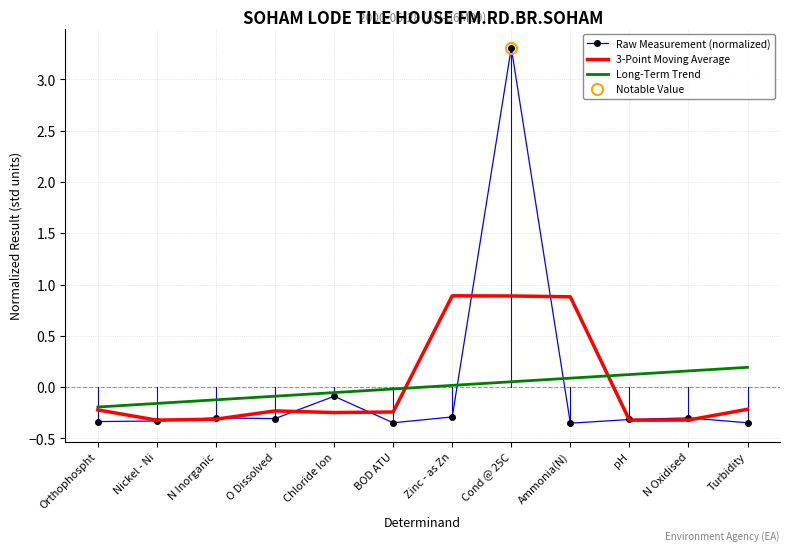

How many positive values does the Raw Measurement (normalized) series have?

1